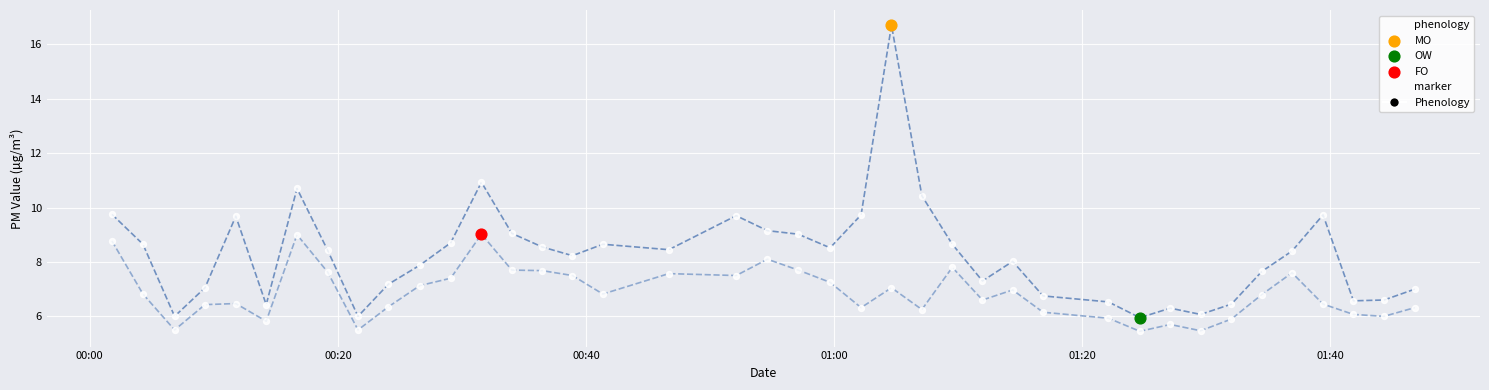

What is the smallest value displayed?

5.5